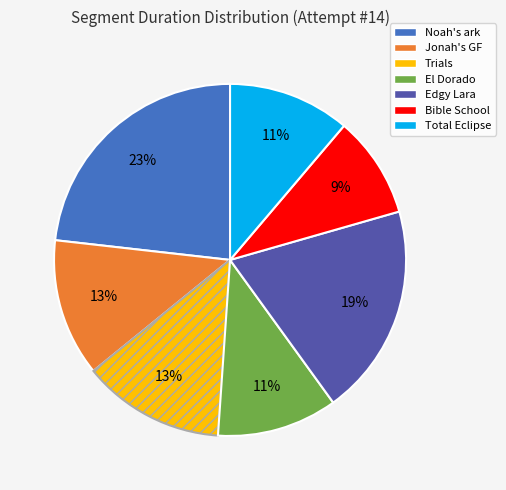

Count the number of slices in the pie.

7